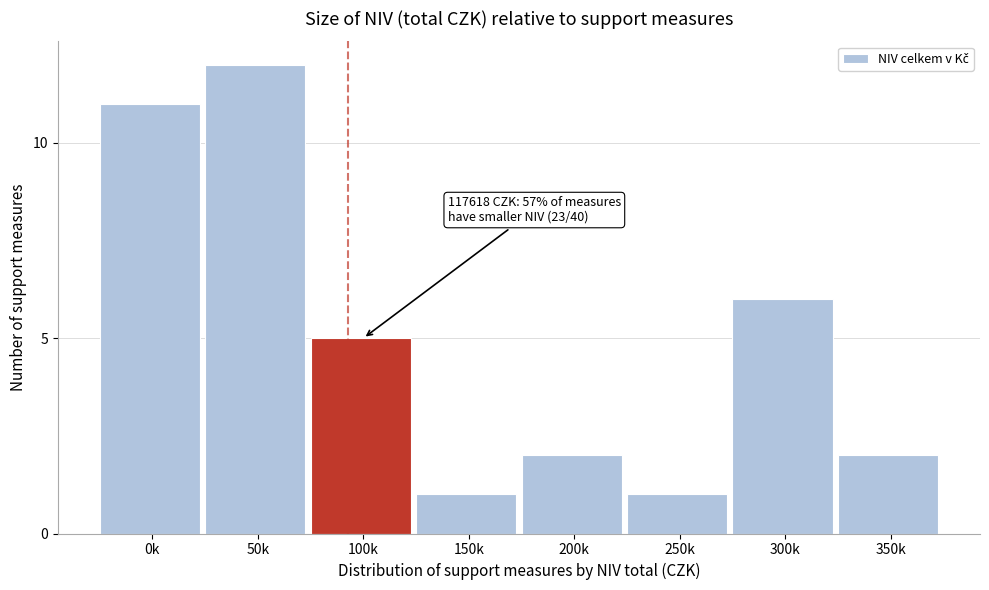

Reading left to right, what are all the values shown in this chart?

0k=11	50k=12	100k=5	150k=1	200k=2	250k=1	300k=6	350k=2